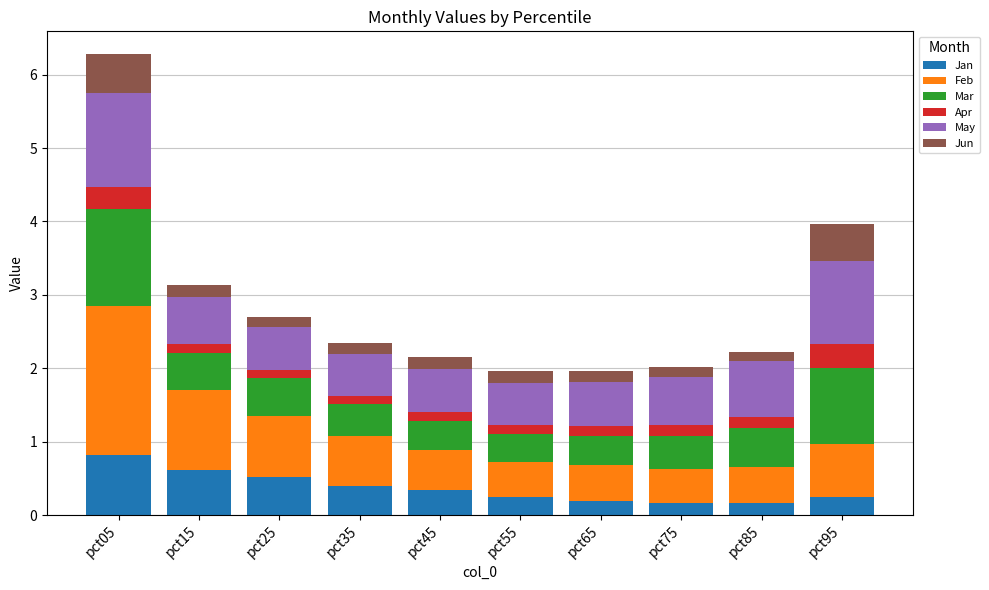

At which category is the sum across all series the highest?

pct05